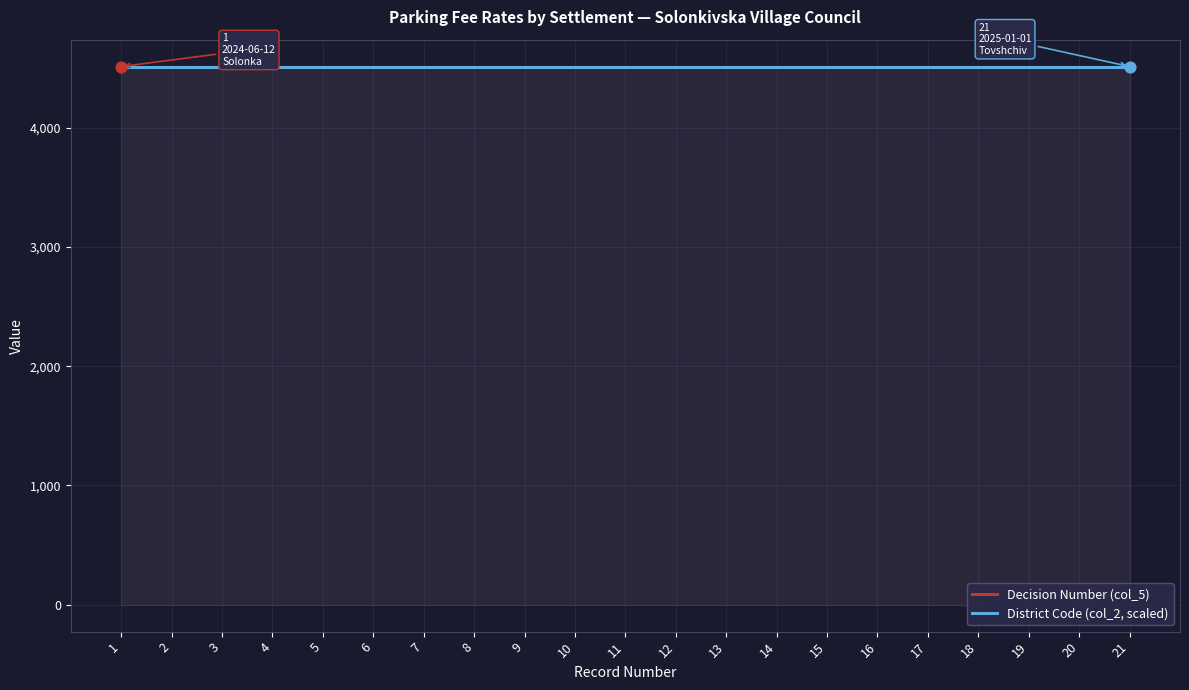

What is the total value across all series at 2?

4525